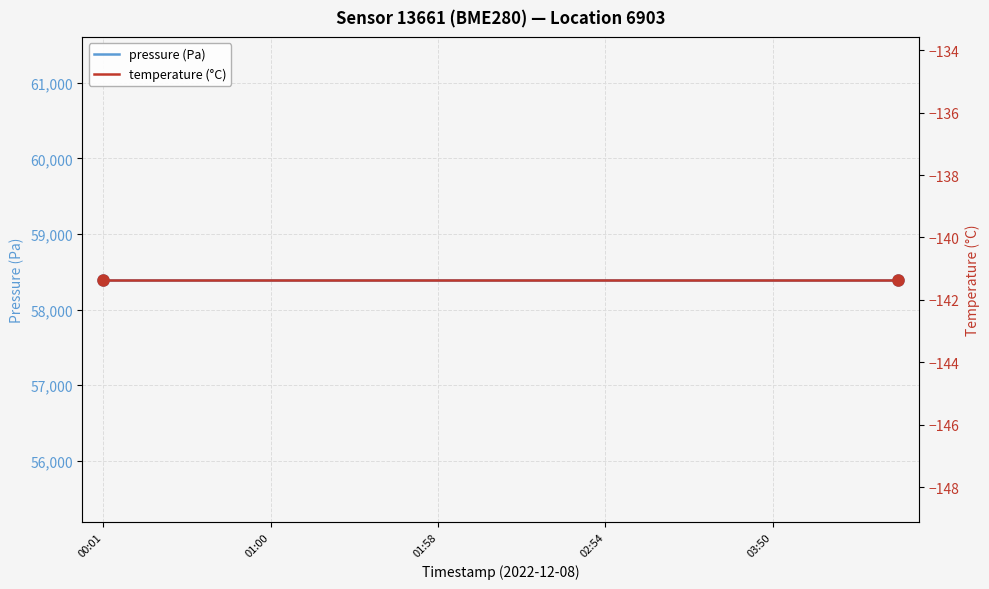

What is the difference between the highest and lowest values at 01:00?

58538.4